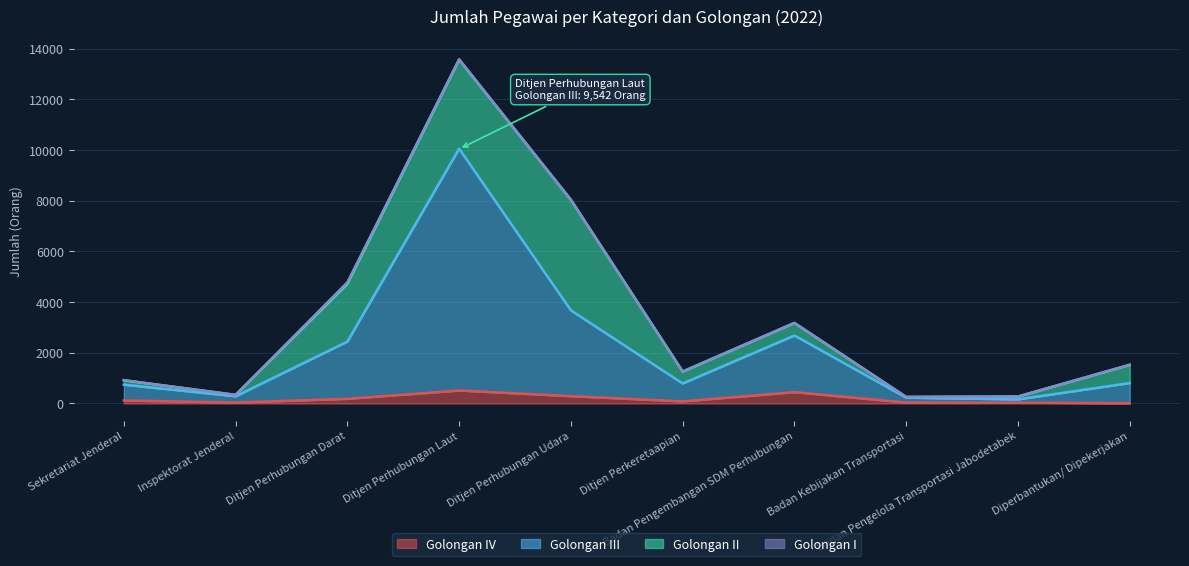

What is the maximum value for Golongan IV?

512